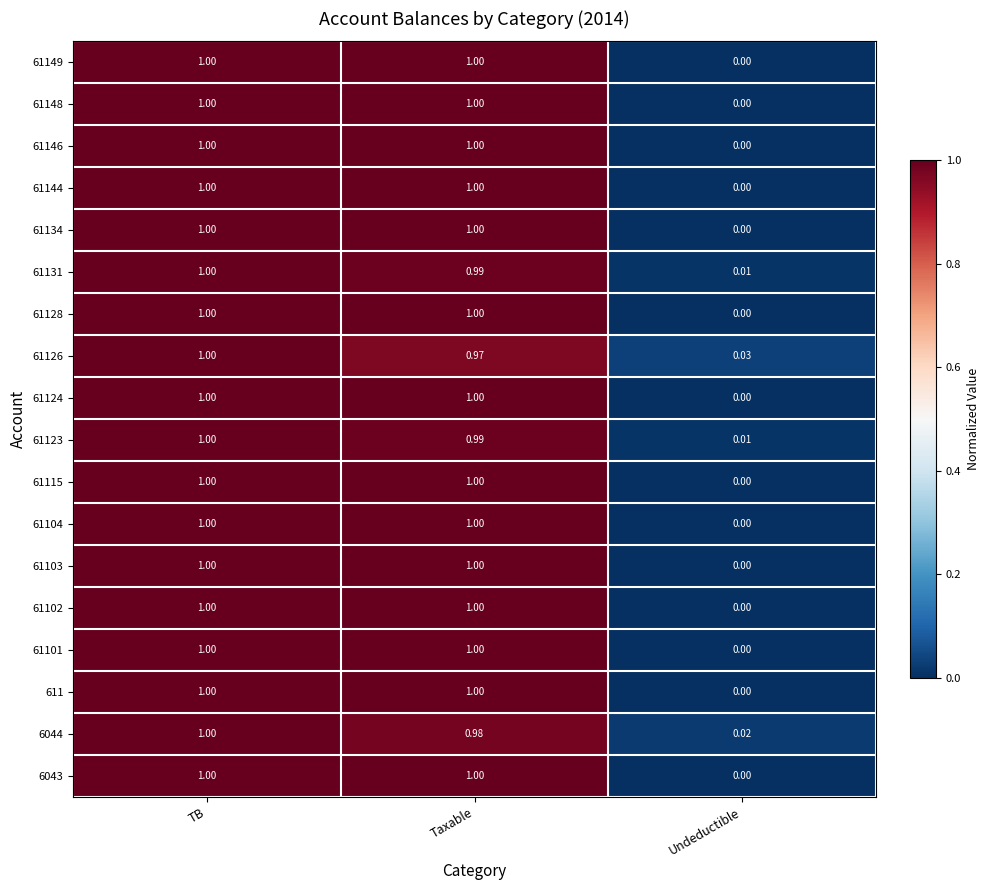

List the labels in order of 61126 value, largest first.

TB, Taxable, Undeductible